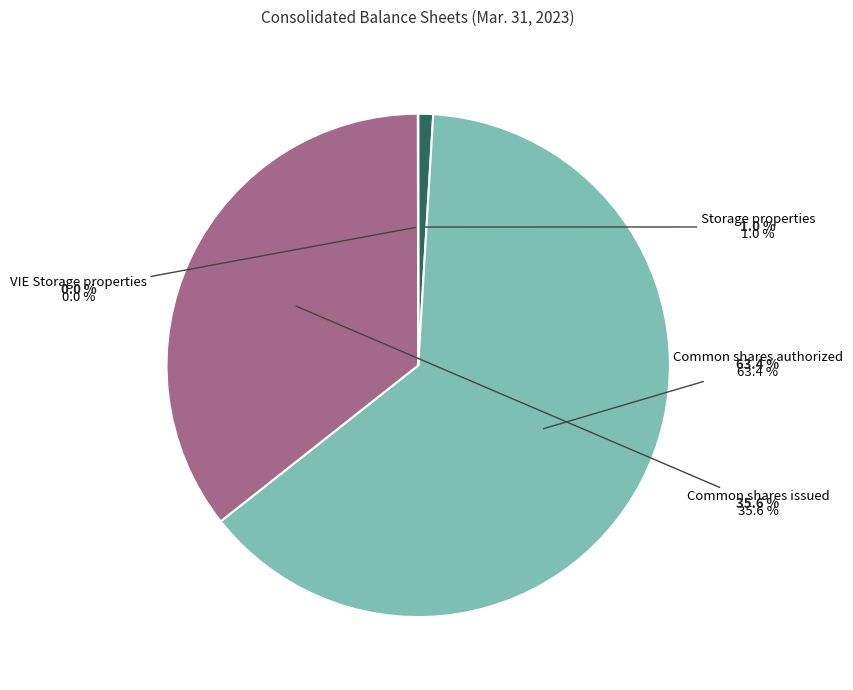

Rank the categories by value from lowest to highest.

VIE Storage properties, Storage properties, Common shares issued, Common shares authorized